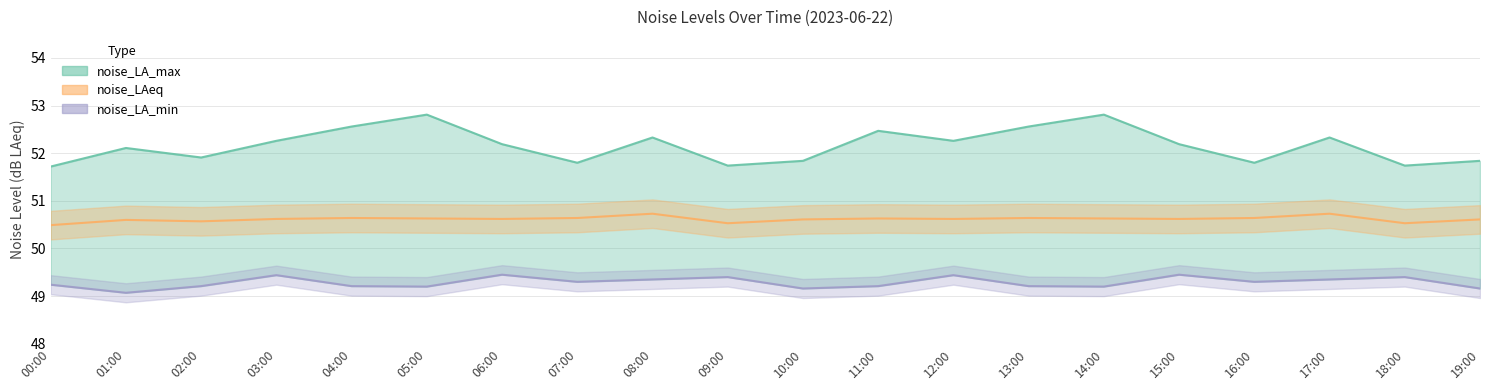

How many lines are shown in the chart?

3